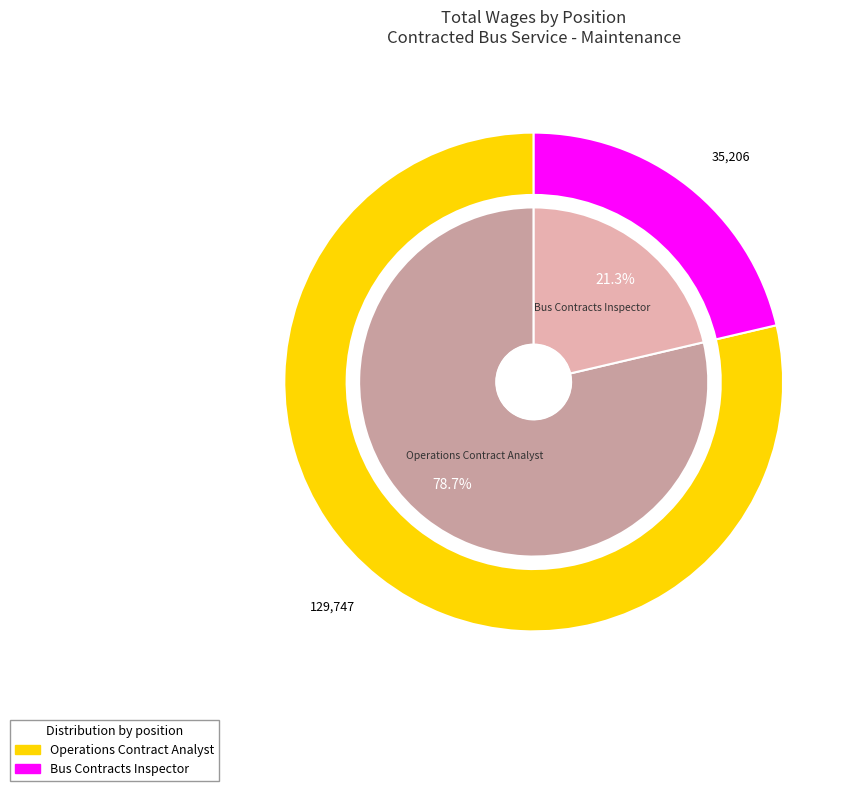

To the nearest percent, what is the difference between the Operations Contract Analyst and Bus Contracts Inspector slice percentages?

57%